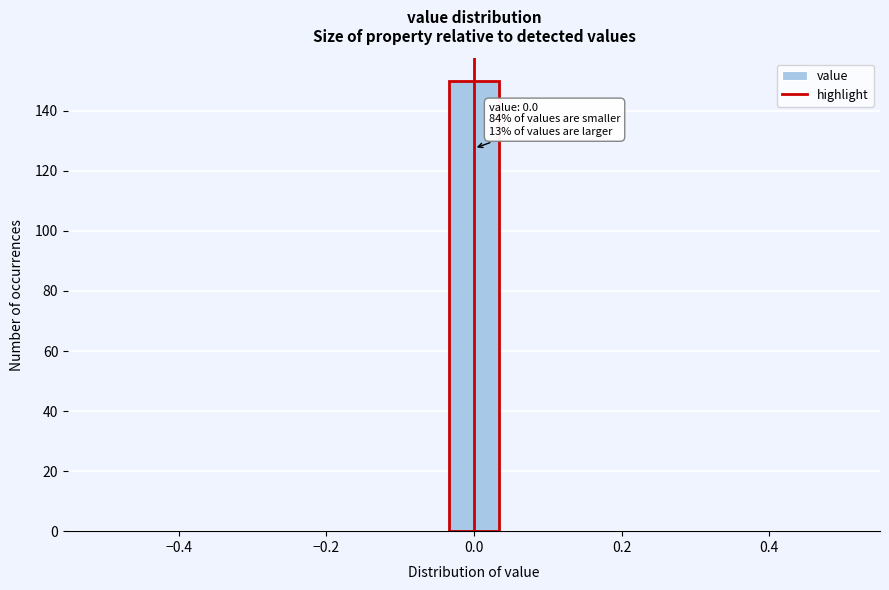

Read against the x-axis, roughly where is the centre of the tallest bar?

0.00